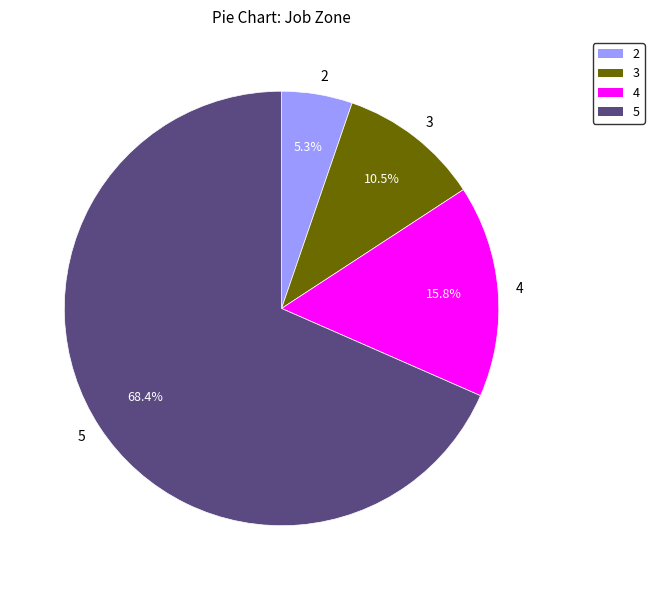

Is there any slice that represents more than half of the pie?

Yes